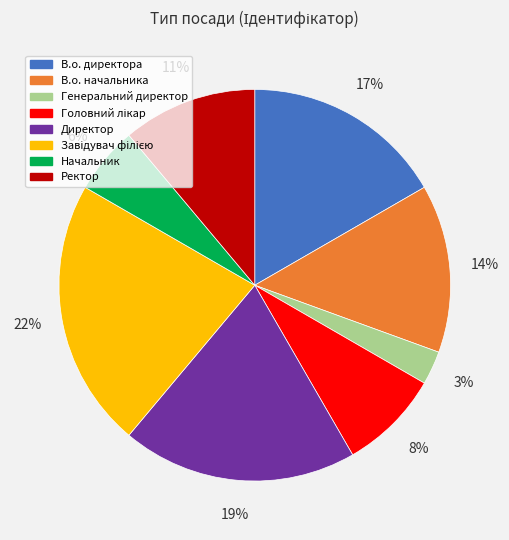

Between Директор and Генеральний директор, which is larger?

Директор